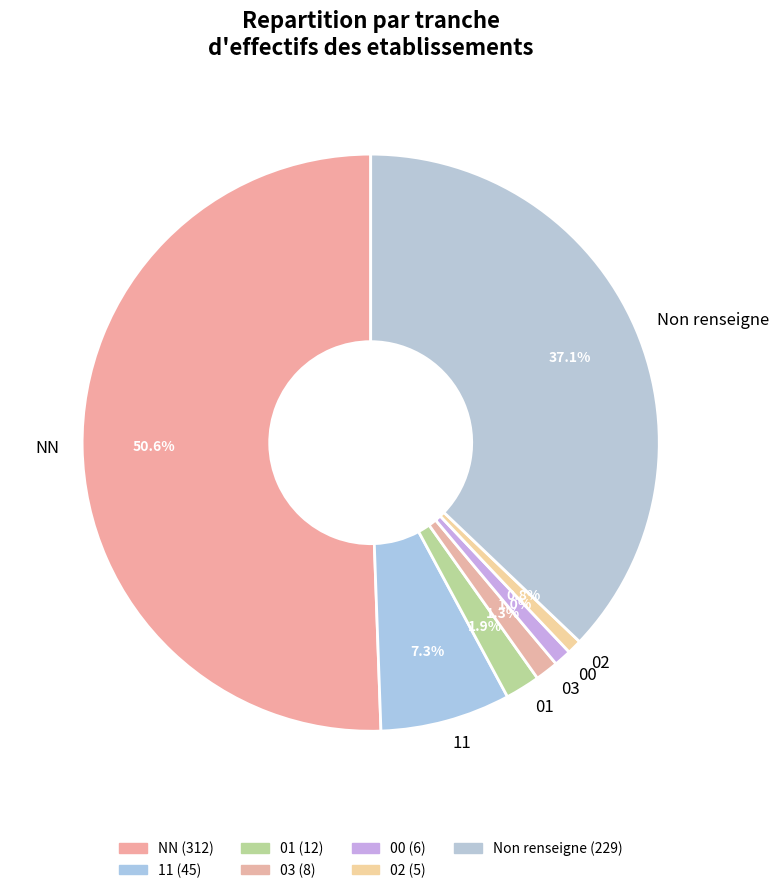

Which slice is the largest?

NN